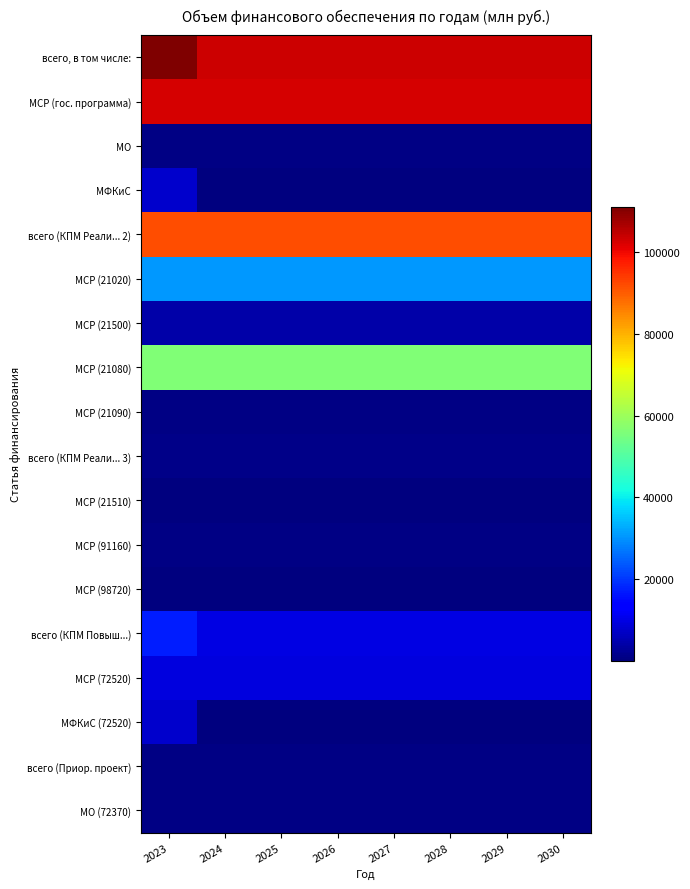

Reading right to left, extract all data points from this chart.

всего, в том числе:: 2030=103330.3	2029=103330.3	2028=103330.3	2027=103330.3	2026=103330.3	2025=103330.3	2024=103330.3	2023=110997.6
МСР (гос. программа): 2030=102350.3	2029=102350.3	2028=102350.3	2027=102350.3	2026=102350.3	2025=102350.3	2024=102350.3	2023=102350.3
МО: 2030=880.0	2029=880.0	2028=880.0	2027=880.0	2026=880.0	2025=880.0	2024=880.0	2023=880.0
МФКиС: 2030=100.0	2029=100.0	2028=100.0	2027=100.0	2026=100.0	2025=100.0	2024=100.0	2023=7767.3
всего (КПМ Реали... 2): 2030=91565.4	2029=91565.4	2028=91565.4	2027=91565.4	2026=91565.4	2025=91565.4	2024=91565.4	2023=91565.4
МСР (21020): 2030=30497.0	2029=30497.0	2028=30497.0	2027=30497.0	2026=30497.0	2025=30497.0	2024=30497.0	2023=30497.0
МСР (21500): 2030=4200.0	2029=4200.0	2028=4200.0	2027=4200.0	2026=4200.0	2025=4200.0	2024=4200.0	2023=4200.0
МСР (21080): 2030=56025.1	2029=56025.1	2028=56025.1	2027=56025.1	2026=56025.1	2025=56025.1	2024=56025.1	2023=56025.1
МСР (21090): 2030=843.3	2029=843.3	2028=843.3	2027=843.3	2026=843.3	2025=843.3	2024=843.3	2023=843.3
всего (КПМ Реали... 3): 2030=1174.9	2029=1174.9	2028=1174.9	2027=1174.9	2026=1174.9	2025=1174.9	2024=1174.9	2023=1174.9
МСР (21510): 2030=460.0	2029=460.0	2028=460.0	2027=460.0	2026=460.0	2025=460.0	2024=460.0	2023=460.0
МСР (91160): 2030=614.9	2029=614.9	2028=614.9	2027=614.9	2026=614.9	2025=614.9	2024=614.9	2023=614.9
МСР (98720): 2030=100.0	2029=100.0	2028=100.0	2027=100.0	2026=100.0	2025=100.0	2024=100.0	2023=100.0
всего (КПМ Повыш...): 2030=9710.0	2029=9710.0	2028=9710.0	2027=9710.0	2026=9710.0	2025=9710.0	2024=9710.0	2023=17377.3
МСР (72520): 2030=9610.0	2029=9610.0	2028=9610.0	2027=9610.0	2026=9610.0	2025=9610.0	2024=9610.0	2023=9610.0
МФКиС (72520): 2030=100.0	2029=100.0	2028=100.0	2027=100.0	2026=100.0	2025=100.0	2024=100.0	2023=7767.3
всего (Приор. проект): 2030=880.0	2029=880.0	2028=880.0	2027=880.0	2026=880.0	2025=880.0	2024=880.0	2023=880.0
МО (72370): 2030=880.0	2029=880.0	2028=880.0	2027=880.0	2026=880.0	2025=880.0	2024=880.0	2023=880.0